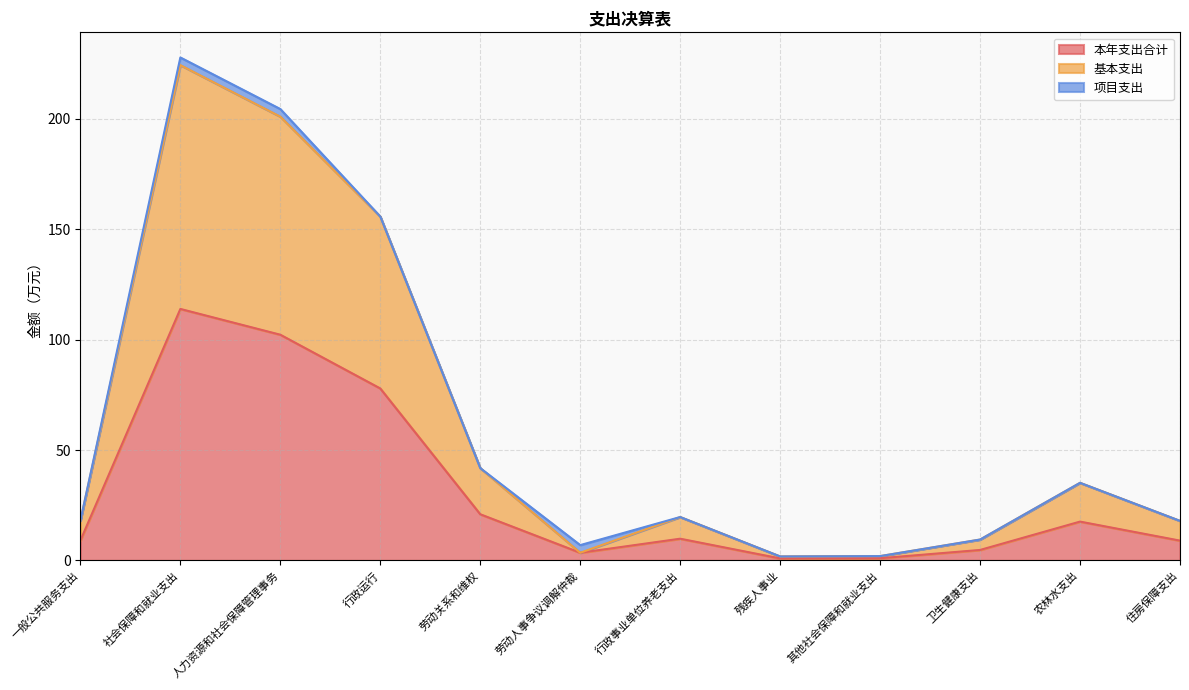

What is the difference between the maximum and minimum values in the 本年支出合计 series?

113.0